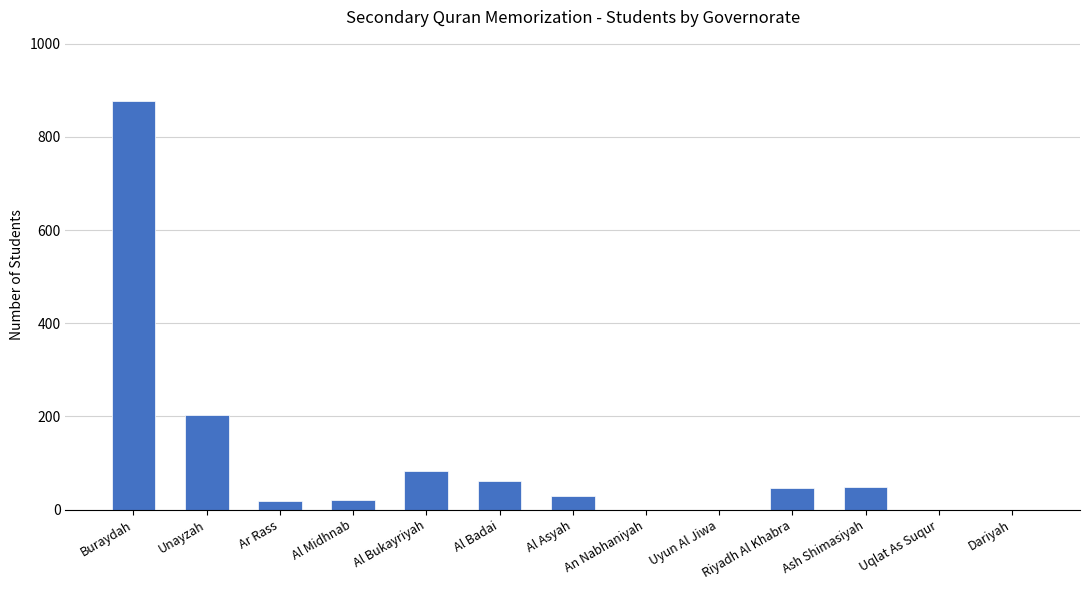

Are the bars horizontal?

No